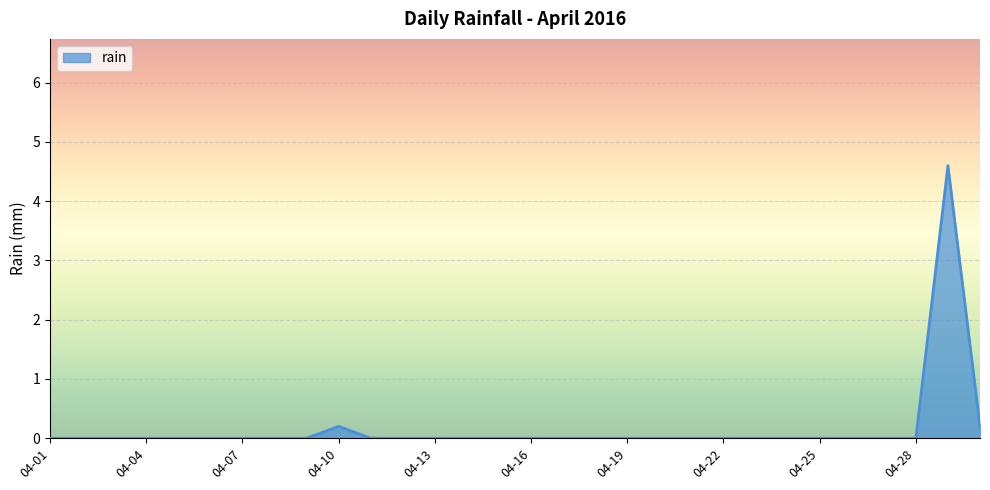

What is the difference between the maximum and minimum values?

4.6